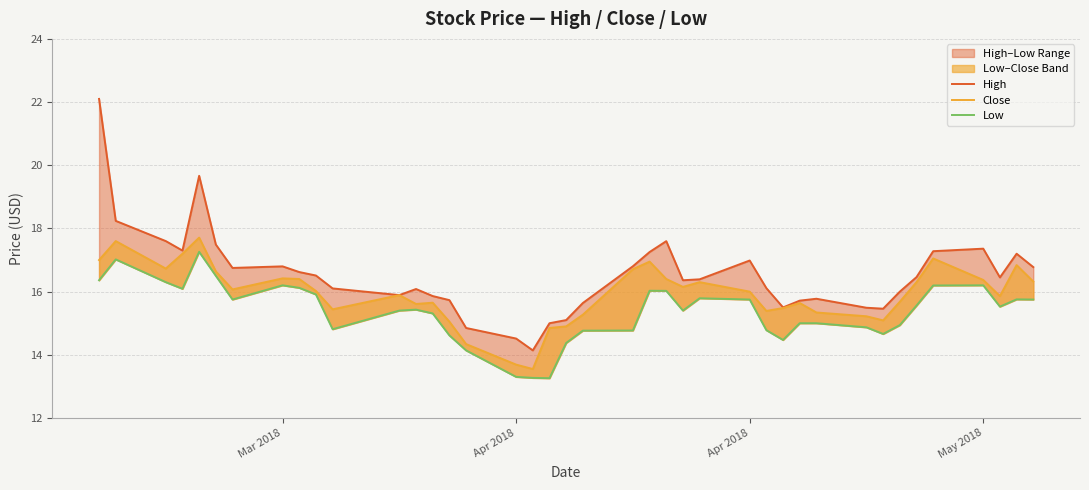

Is the value of High at 39 greater than the value of Low at 4?

No